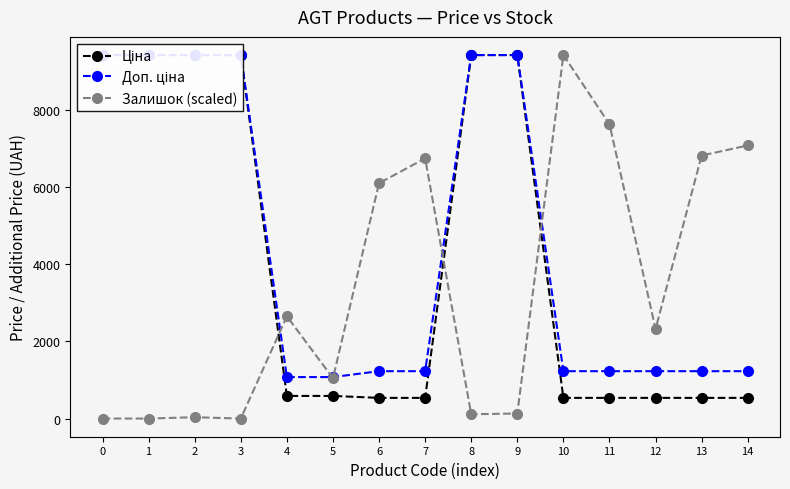

Is this an area chart (filled region under the line)?

No